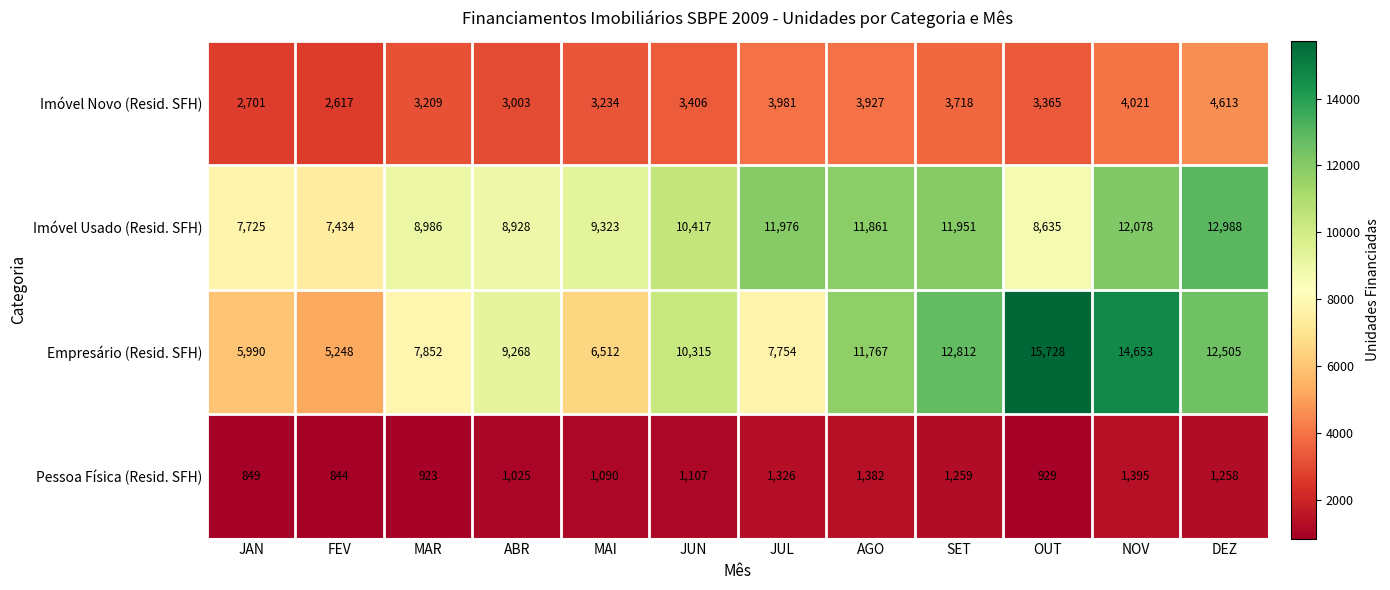

At which label does Pessoa Física (Resid. SFH) reach its minimum?

FEV